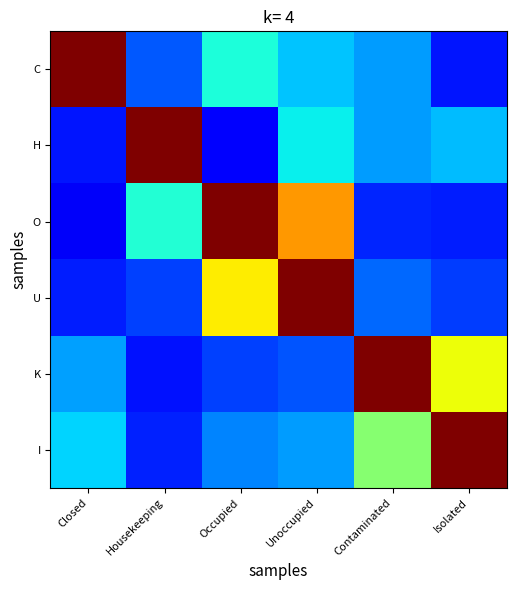

At how many categories does at least one series exceed 0?

6